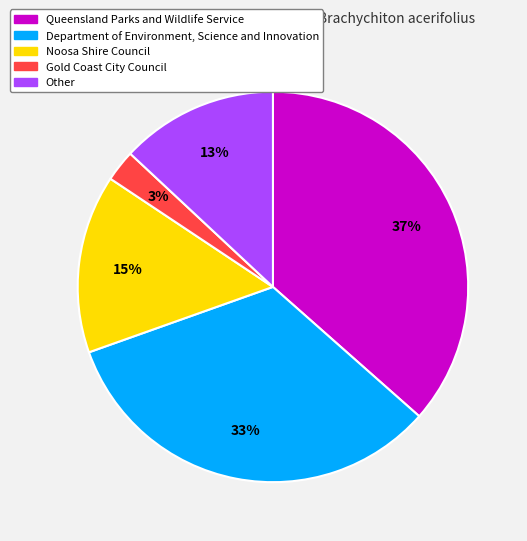

Which category has the smallest portion of the pie?

Gold Coast City Council